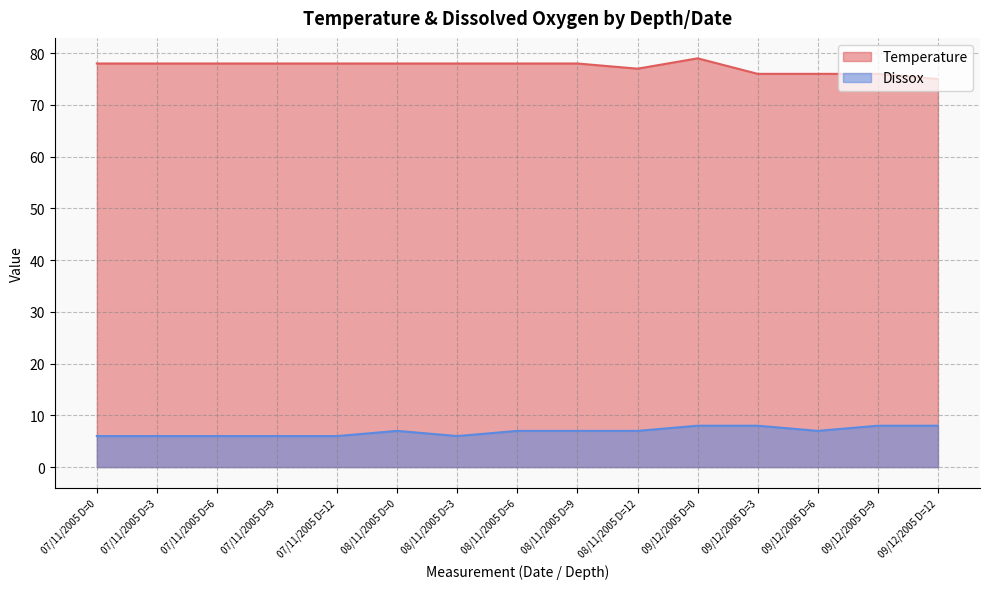

True or false: Temperature and Dissox intersect in this chart.

False